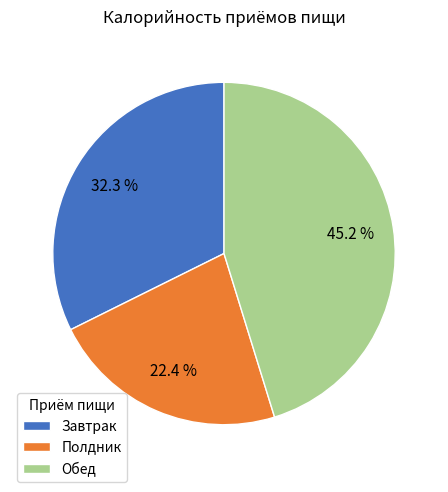

Is the sum of Завтрак and Обед greater than half?

Yes